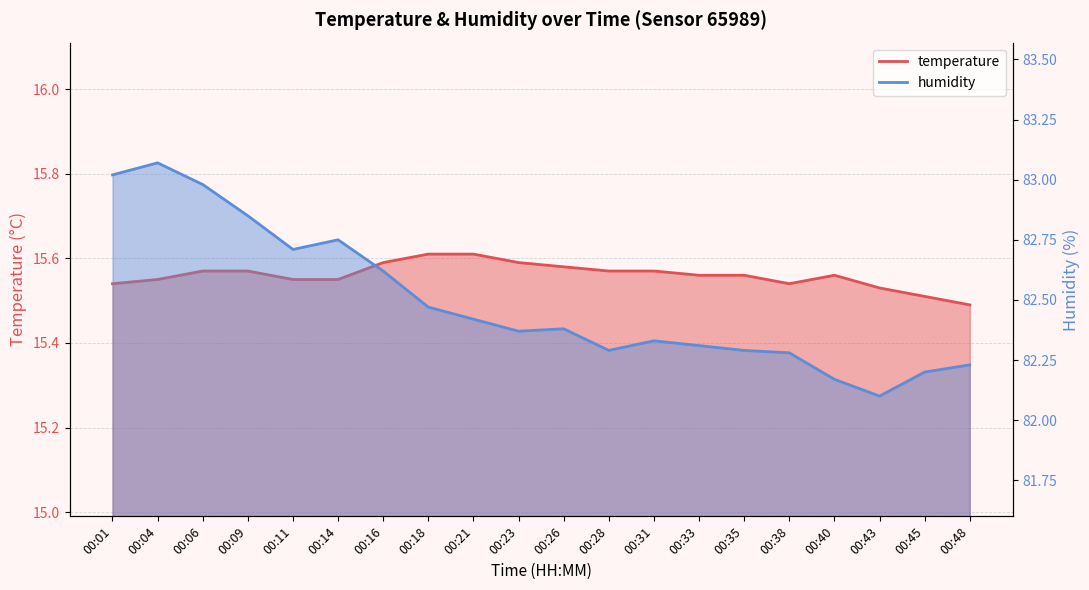

What are all the series names shown in the legend?

temperature, humidity